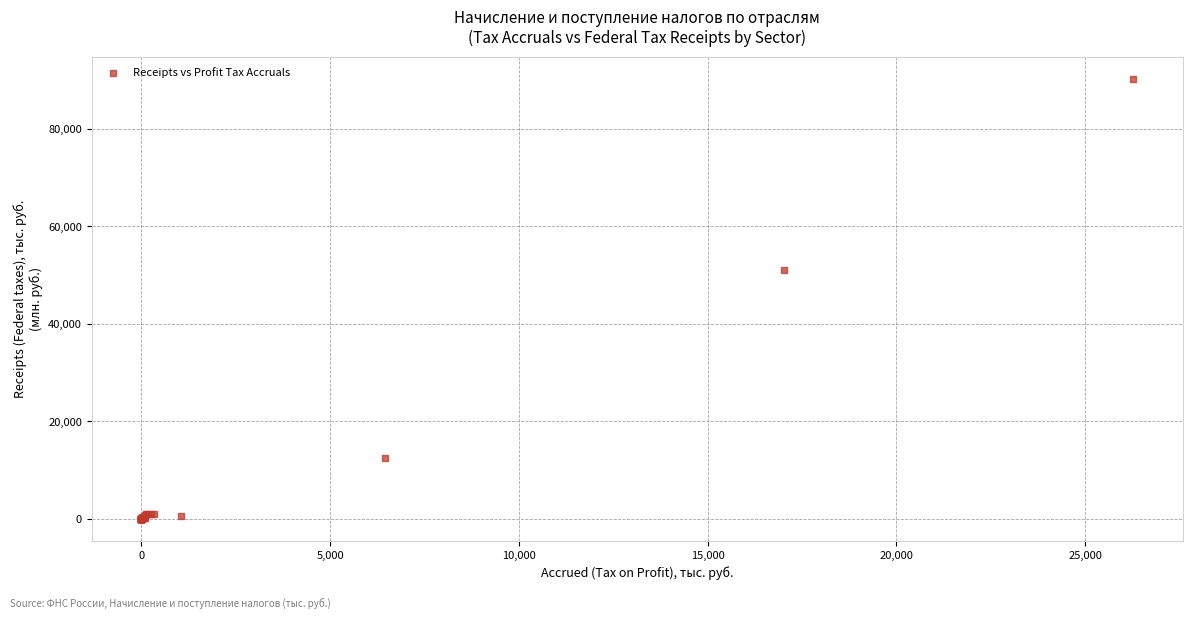

What Y value in the scatter plot is closest to 45168?

51079.0